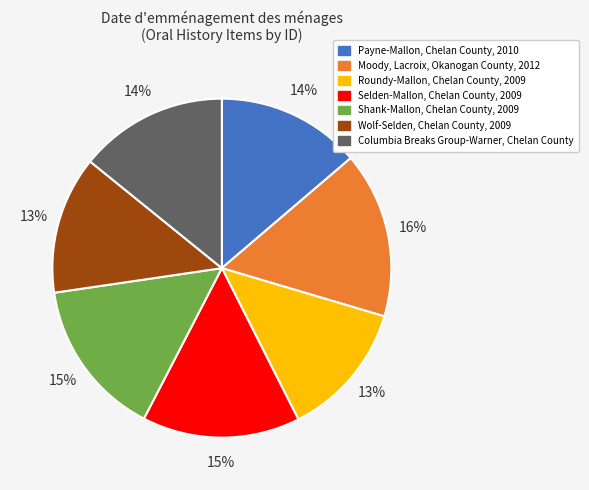

The Moody, Lacroix, Okanogan County, 2012 slice represents 16% of the pie. True or false?

True